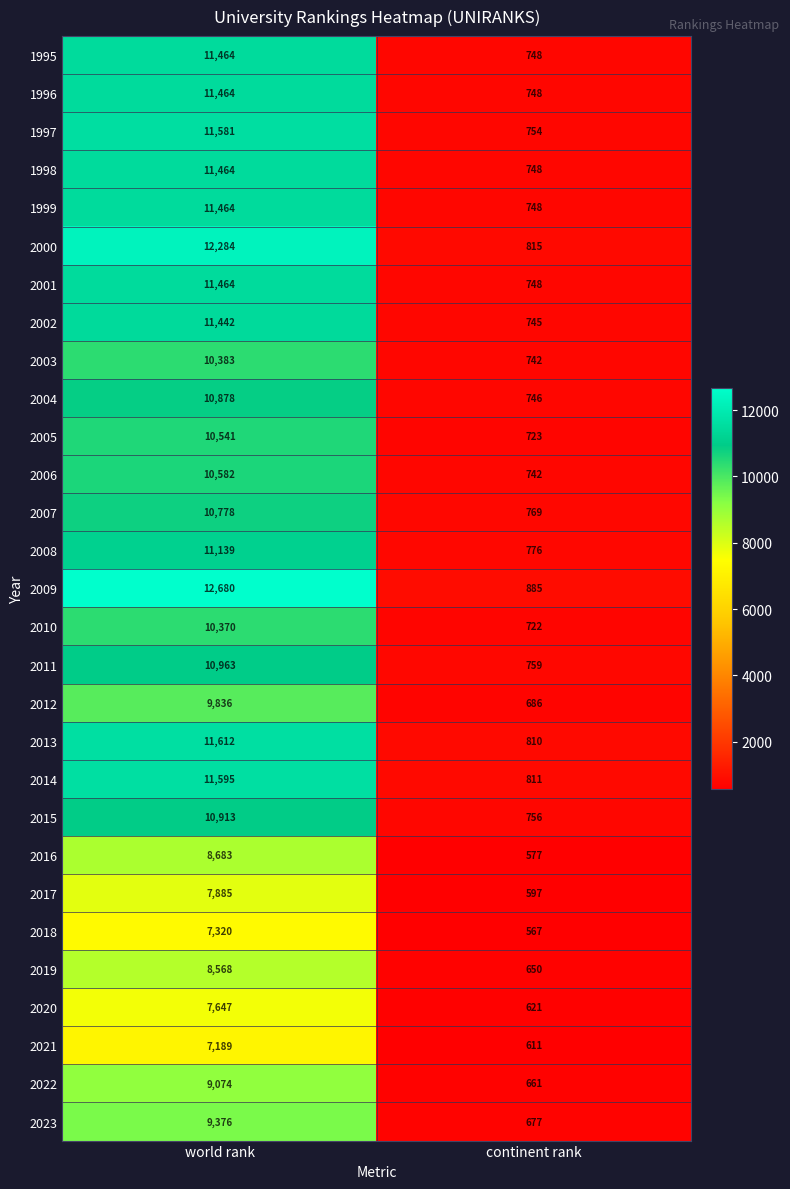

Count the number of data series in this chart.

29